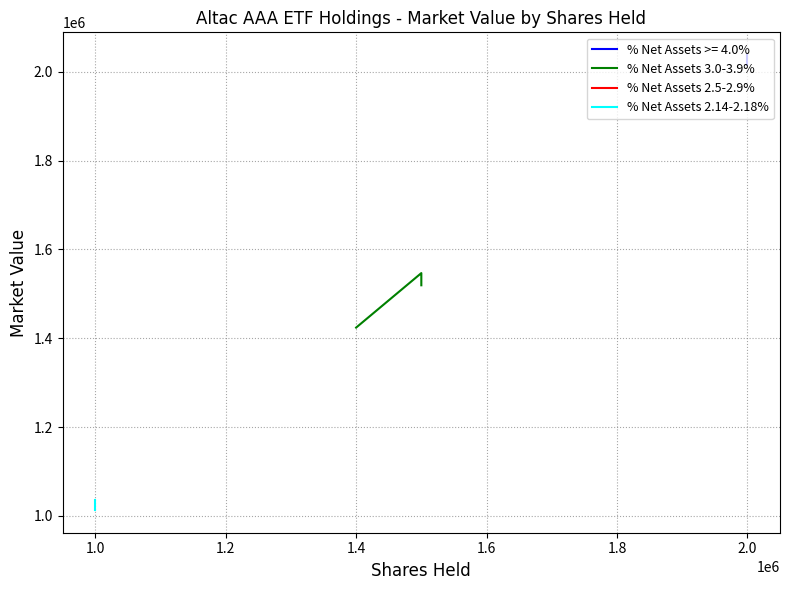

True or false: the data shows 530131.9 at RCTTE 2015-1A.

False